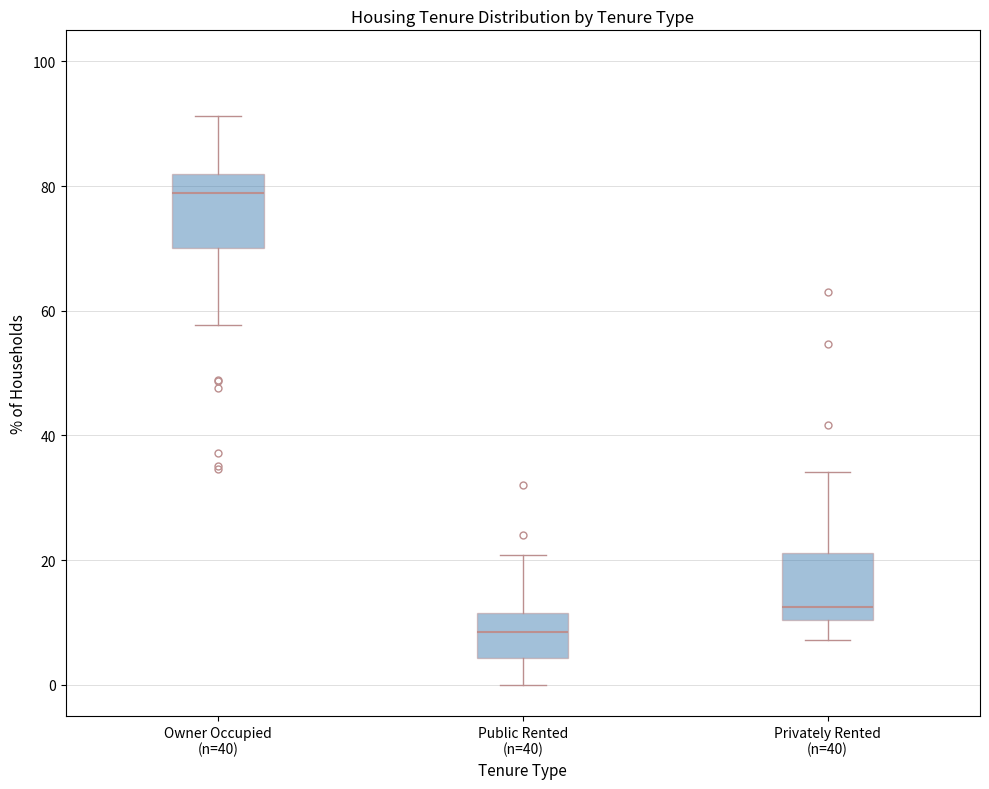

Reading left to right, read every box against the y-axis: the position of its median line, the range the box covers, and the ends of its whiskers. The values are not printed on the chart, so give them approximately, as read against the axis.

Owner Occupied (n=40): median 78, box 70 to 82, whiskers 58 to 92
Public Rented (n=40): median 8, box 4 to 12, whiskers 0 to 20
Privately Rented (n=40): median 12, box 10 to 22, whiskers 8 to 34